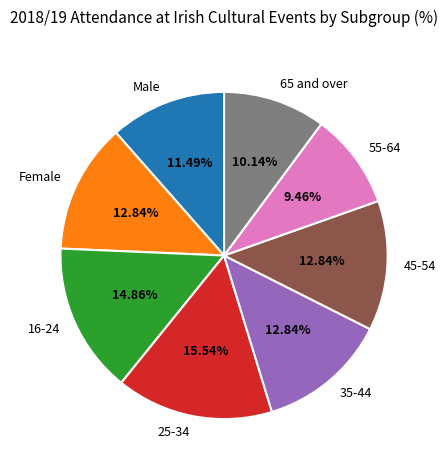

To the nearest percent, what percentage of the pie is Female?

13%